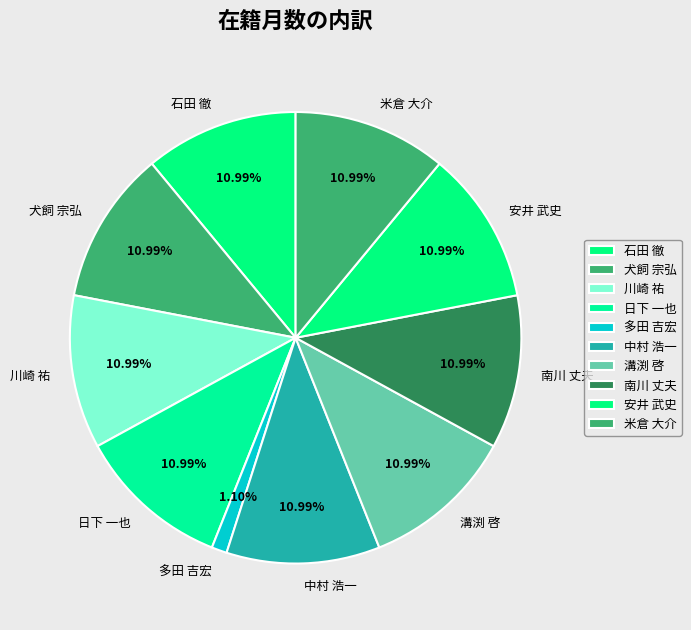

Is there a majority slice in this chart?

No